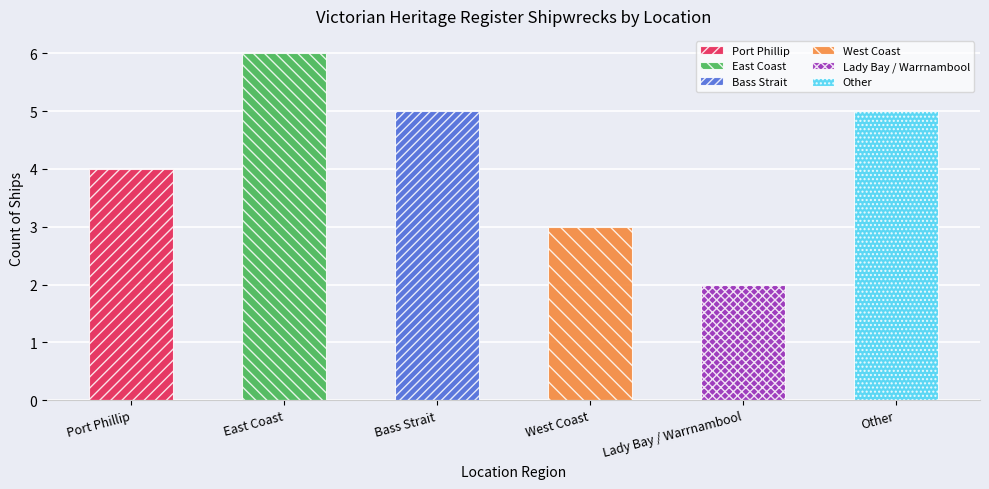

Between West Coast and Lady Bay / Warrnambool, which is larger?

West Coast